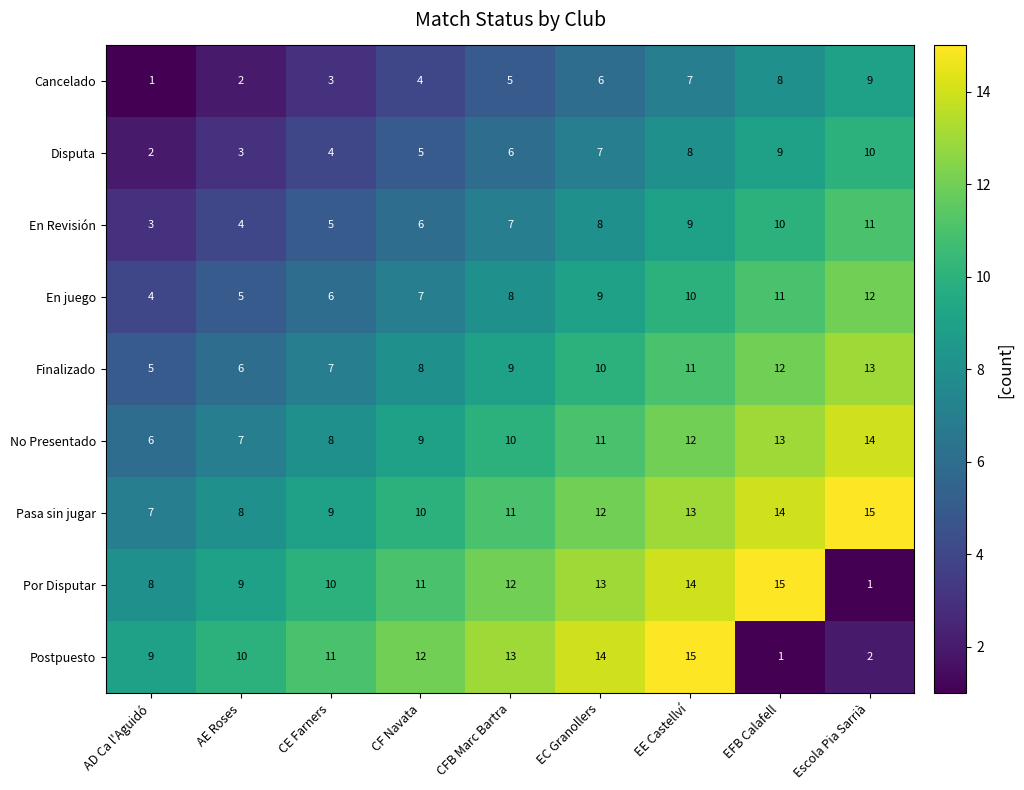

Count the number of data series in this chart.

9